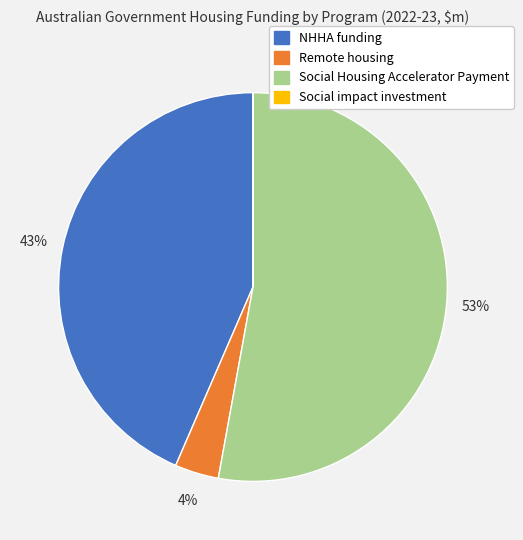

Is there a majority slice in this chart?

Yes